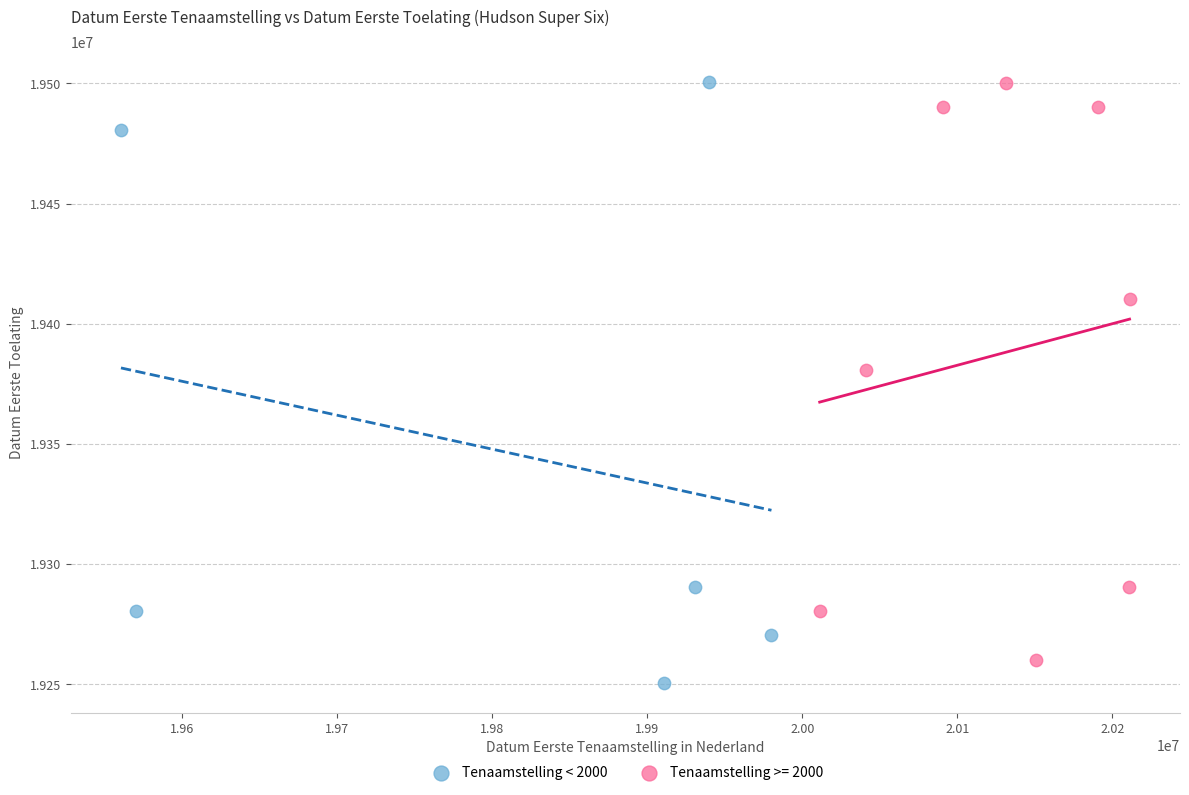

What are all the series names shown in the legend?

Tenaamstelling < 2000, Tenaamstelling >= 2000